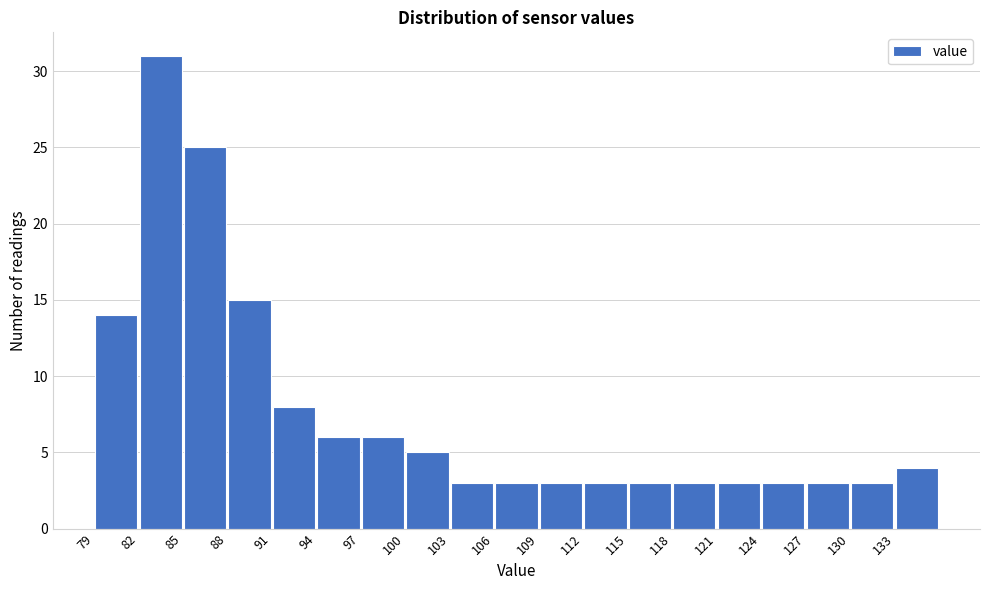

Which range on the x-axis has the tallest bar?

82 to 85